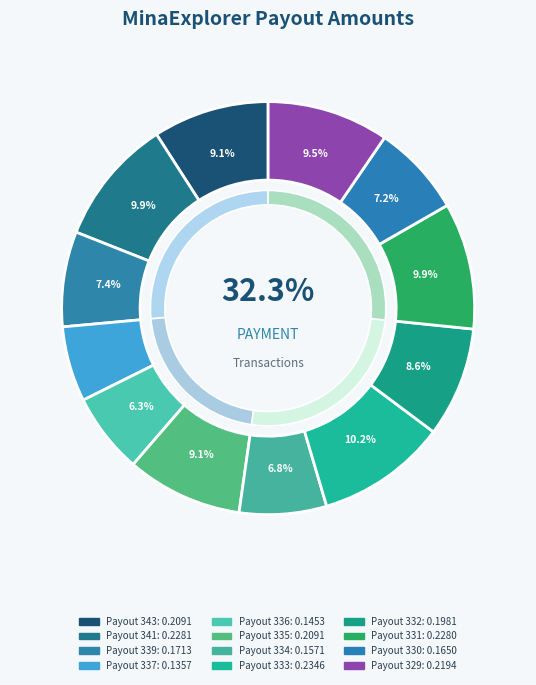

Which slice is the largest?

Payout 333